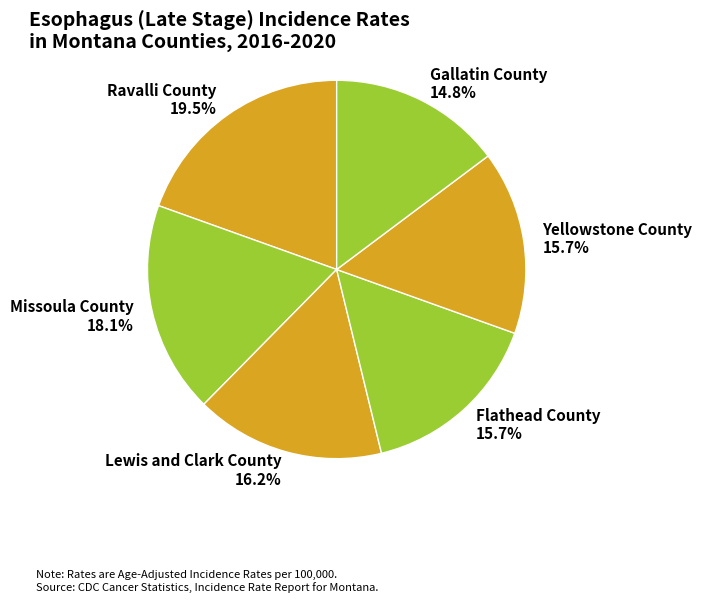

Is there any slice that represents more than half of the pie?

No